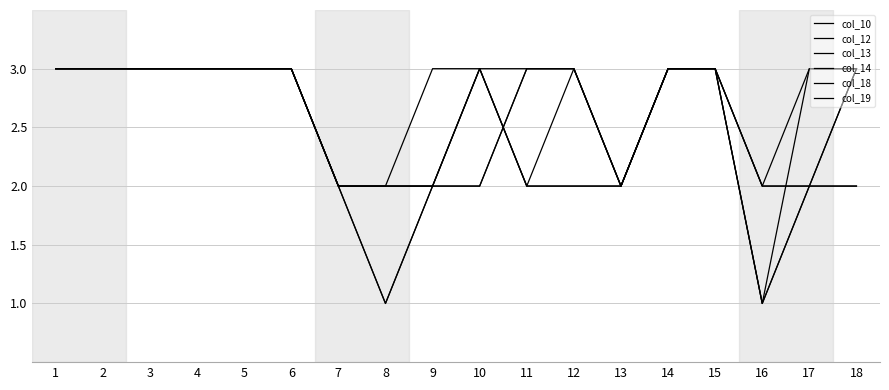

At how many categories does at least one series exceed 2?

14